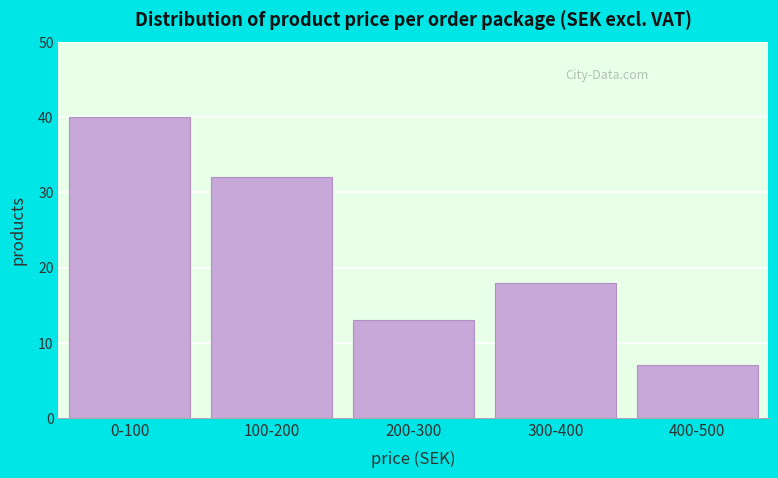

Reading left to right, what are all the values shown in this chart?

0-100=40	100-200=32	200-300=13	300-400=18	400-500=7